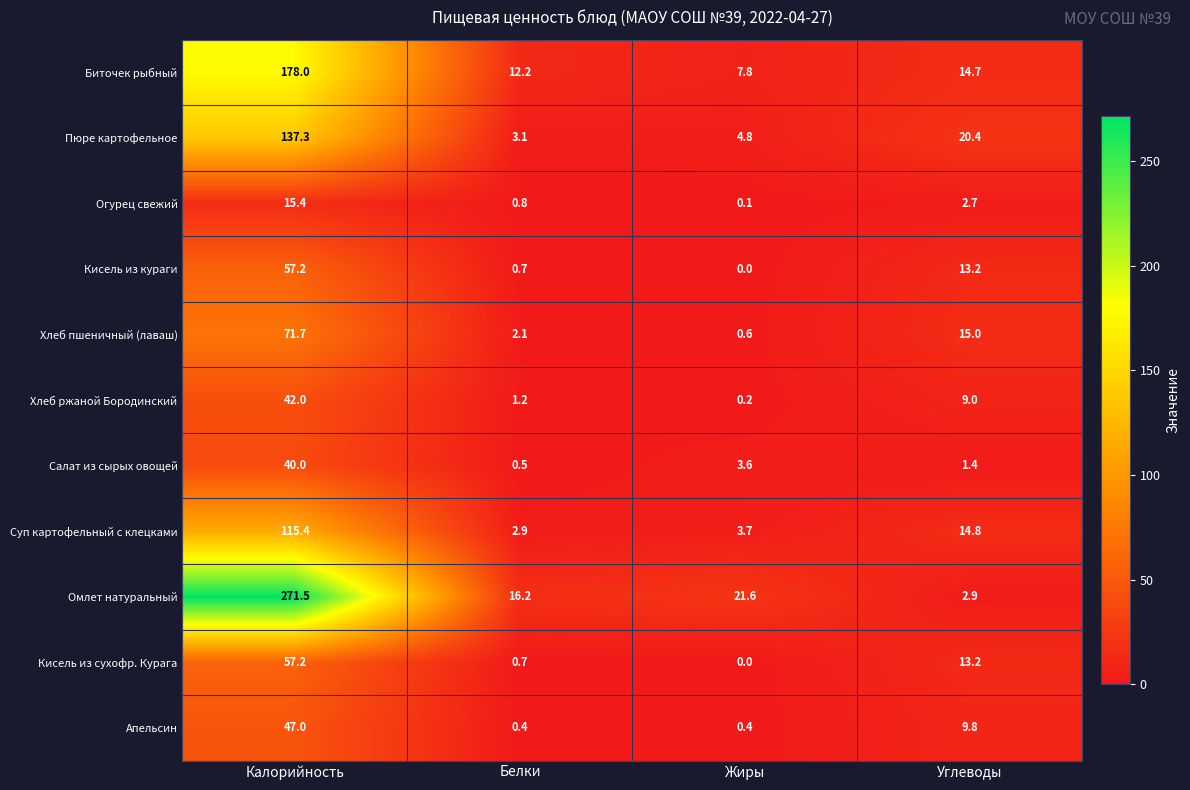

Is it true that Кисель из сухофр. Курага equals 102.0 at Калорийность?

False